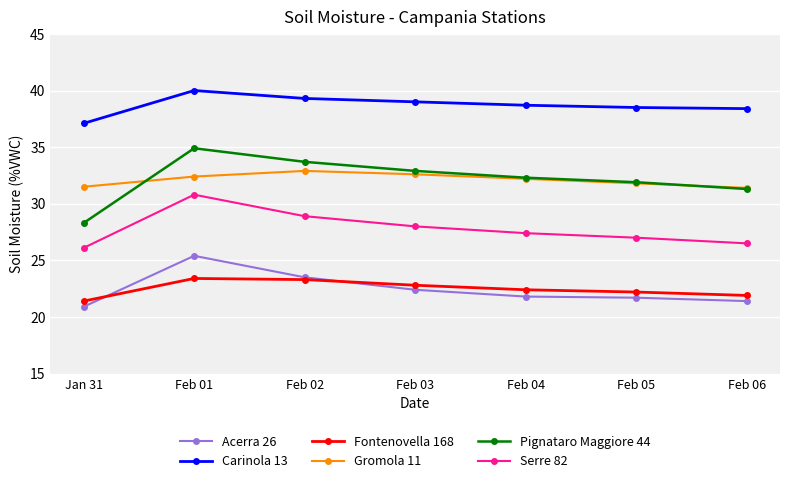

What is the approximate value of Gromola 11 at Feb 01?

32.4